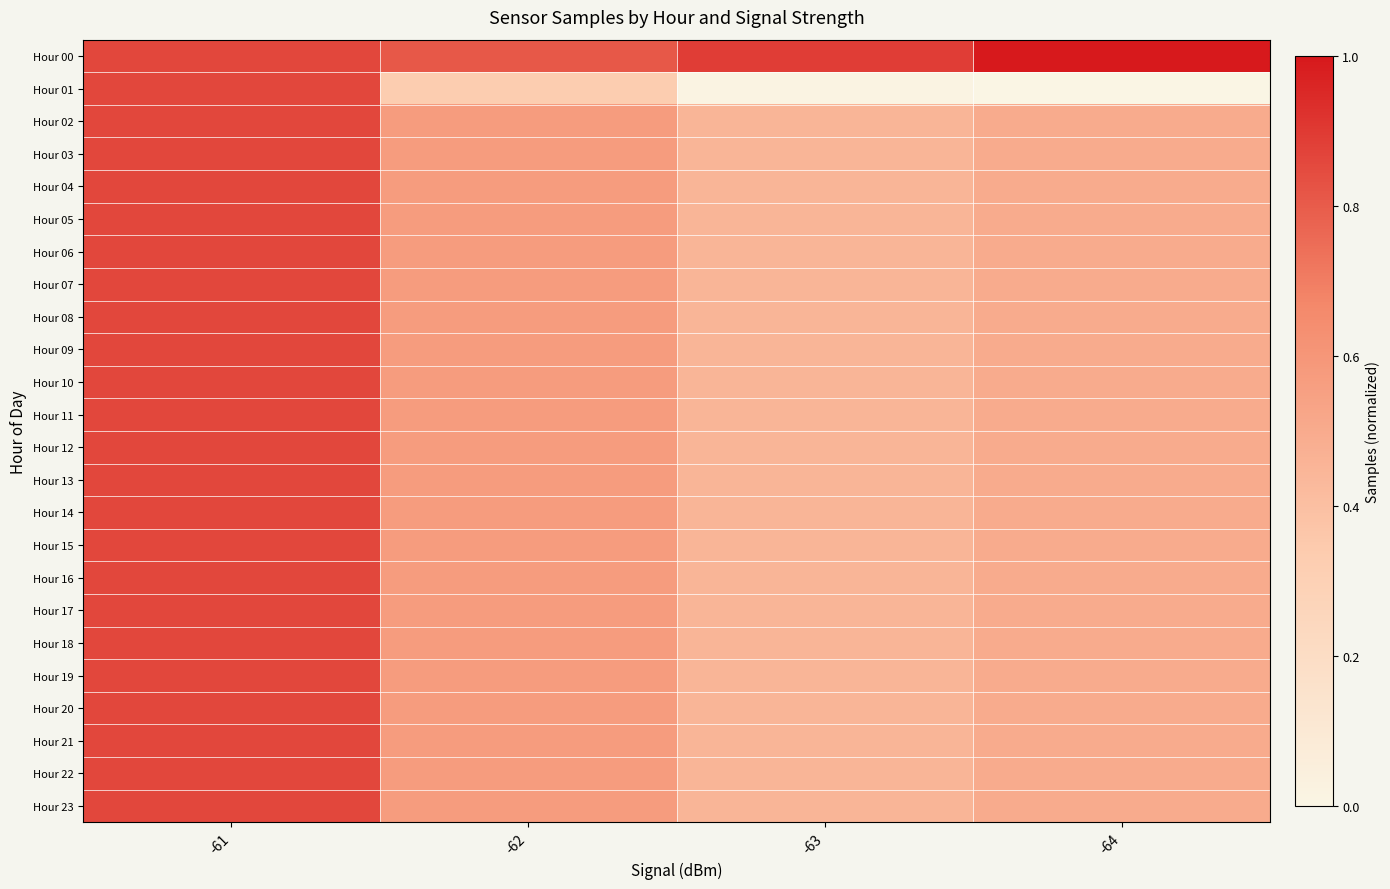

Reading left to right, list all the values displayed in this chart.

Hour 00: -61=0.9	-62=0.8	-63=0.9	-64=1.0
Hour 01: -61=0.9	-62=0.3	-63=0.0	-64=0.0
Hour 02: -61=0.9	-62=0.6	-63=0.5	-64=0.5
Hour 03: -61=0.9	-62=0.6	-63=0.5	-64=0.5
Hour 04: -61=0.9	-62=0.6	-63=0.5	-64=0.5
Hour 05: -61=0.9	-62=0.6	-63=0.5	-64=0.5
Hour 06: -61=0.9	-62=0.6	-63=0.5	-64=0.5
Hour 07: -61=0.9	-62=0.6	-63=0.5	-64=0.5
Hour 08: -61=0.9	-62=0.6	-63=0.5	-64=0.5
Hour 09: -61=0.9	-62=0.6	-63=0.5	-64=0.5
Hour 10: -61=0.9	-62=0.6	-63=0.5	-64=0.5
Hour 11: -61=0.9	-62=0.6	-63=0.5	-64=0.5
Hour 12: -61=0.9	-62=0.6	-63=0.5	-64=0.5
Hour 13: -61=0.9	-62=0.6	-63=0.5	-64=0.5
Hour 14: -61=0.9	-62=0.6	-63=0.5	-64=0.5
Hour 15: -61=0.9	-62=0.6	-63=0.5	-64=0.5
Hour 16: -61=0.9	-62=0.6	-63=0.5	-64=0.5
Hour 17: -61=0.9	-62=0.6	-63=0.5	-64=0.5
Hour 18: -61=0.9	-62=0.6	-63=0.5	-64=0.5
Hour 19: -61=0.9	-62=0.6	-63=0.5	-64=0.5
Hour 20: -61=0.9	-62=0.6	-63=0.5	-64=0.5
Hour 21: -61=0.9	-62=0.6	-63=0.5	-64=0.5
Hour 22: -61=0.9	-62=0.6	-63=0.5	-64=0.5
Hour 23: -61=0.9	-62=0.6	-63=0.5	-64=0.5